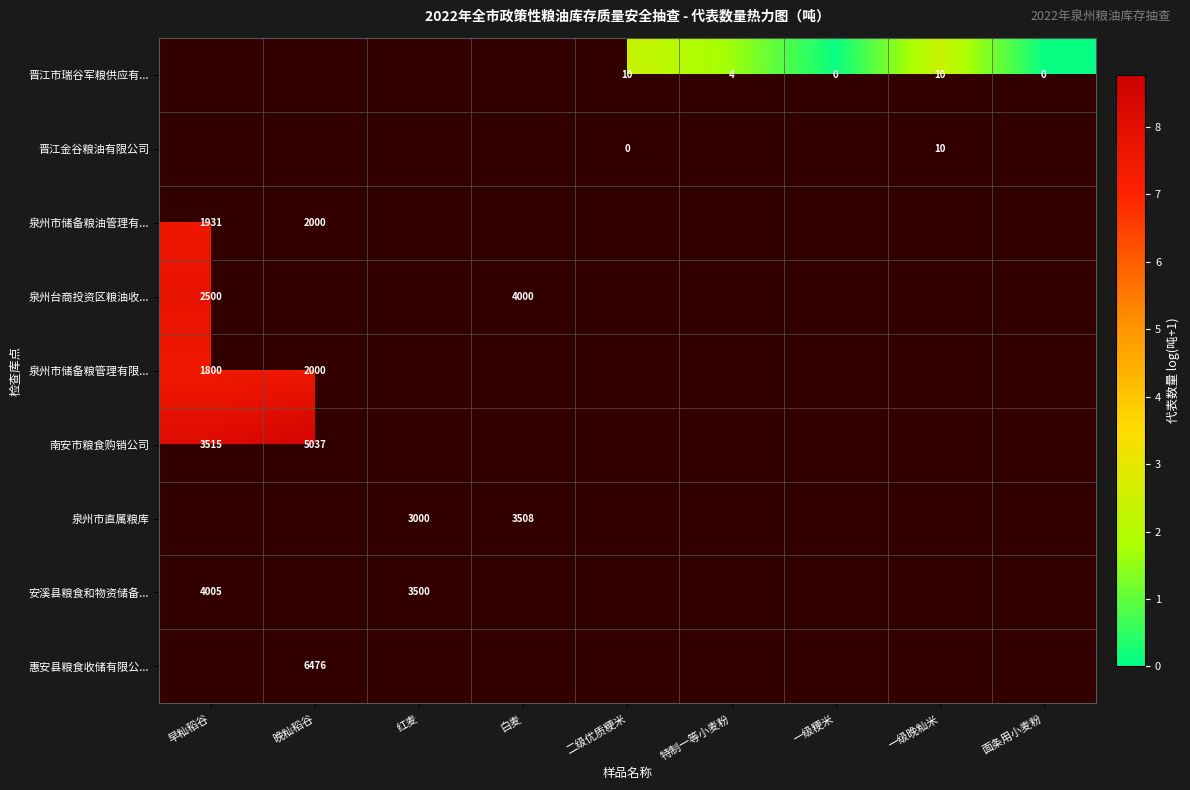

How many values in 南安市粮食购销公司 are above zero?

2